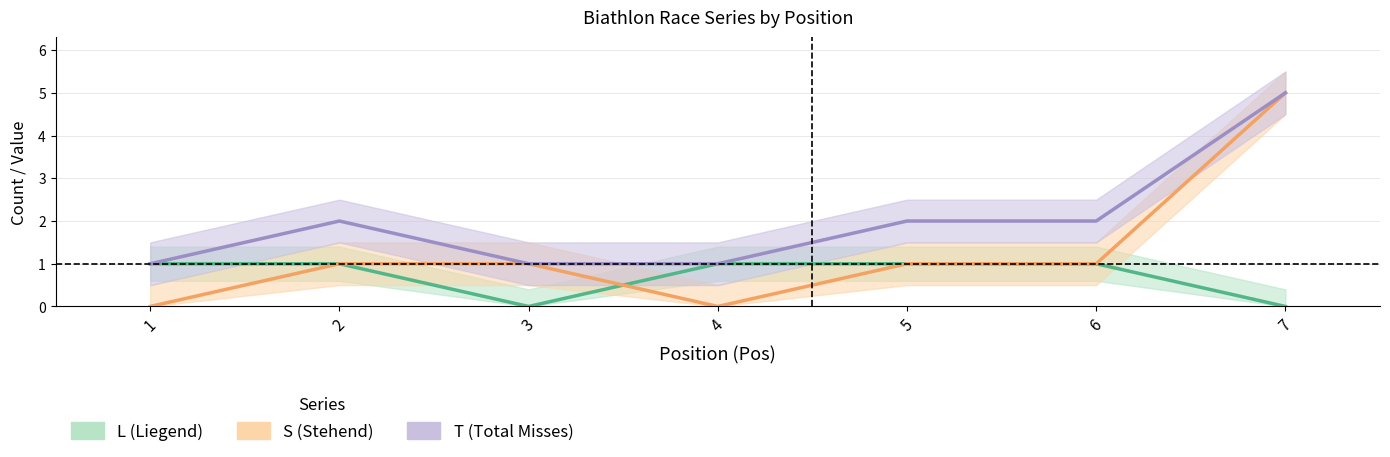

How many lines are shown in the chart?

3